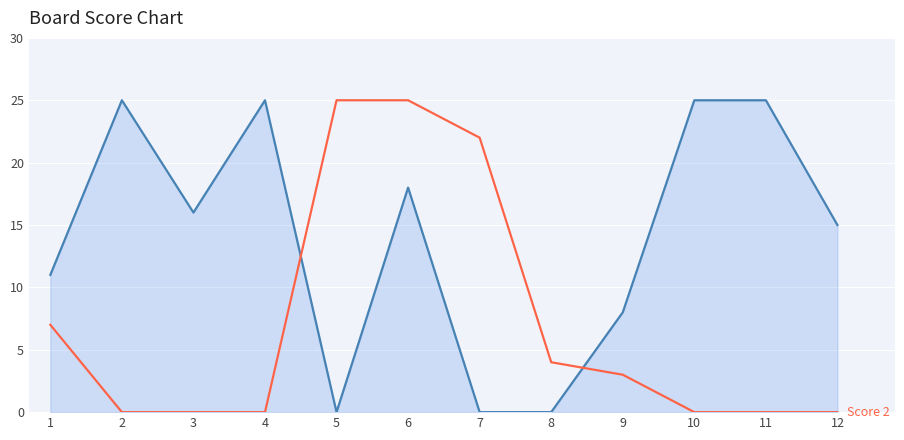

What is the spread (max minus min) of values at 5?

25